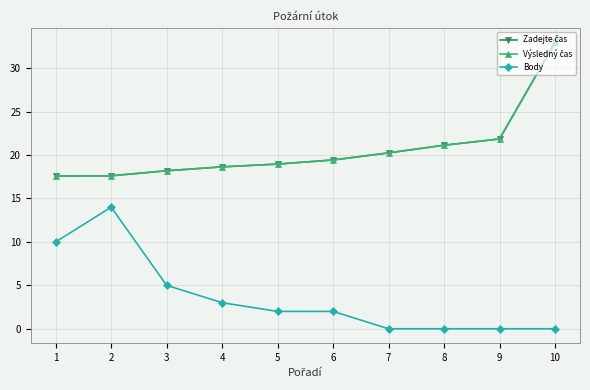

Does the chart have visible grid lines?

Yes